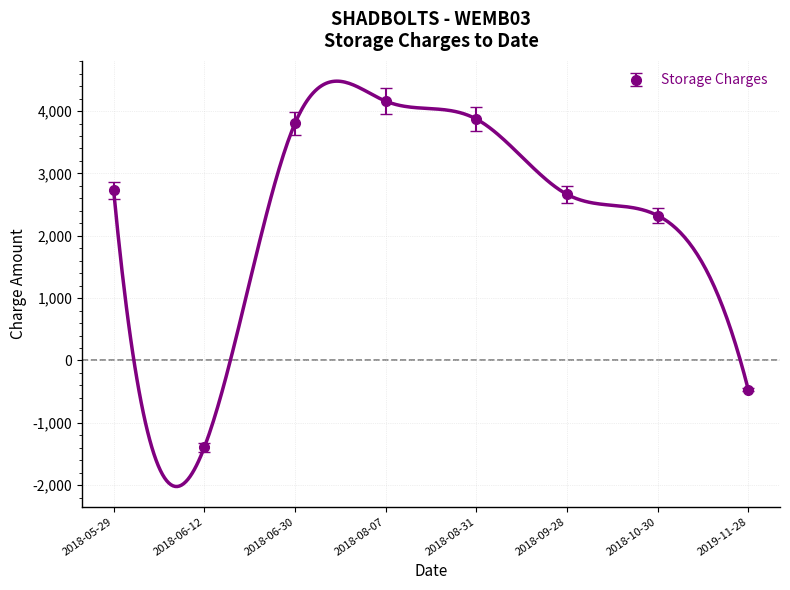

At which category does the chart reach its peak across all series?

2018-08-07